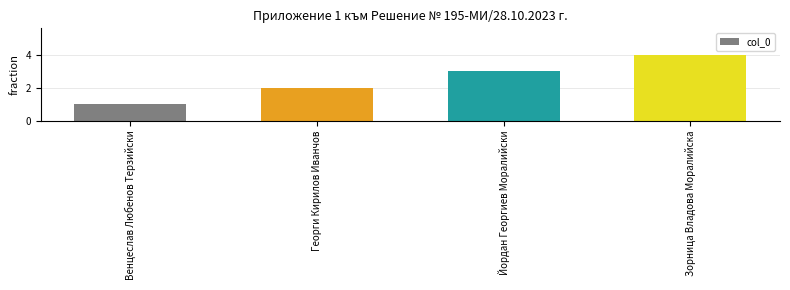

How many values are between 2 and 4?

3